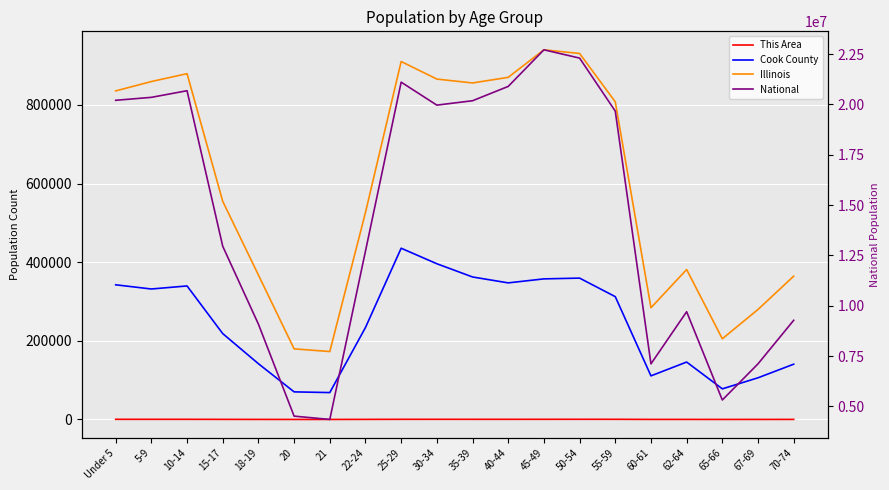

Is it true that Illinois equals 119668 at 20?

False